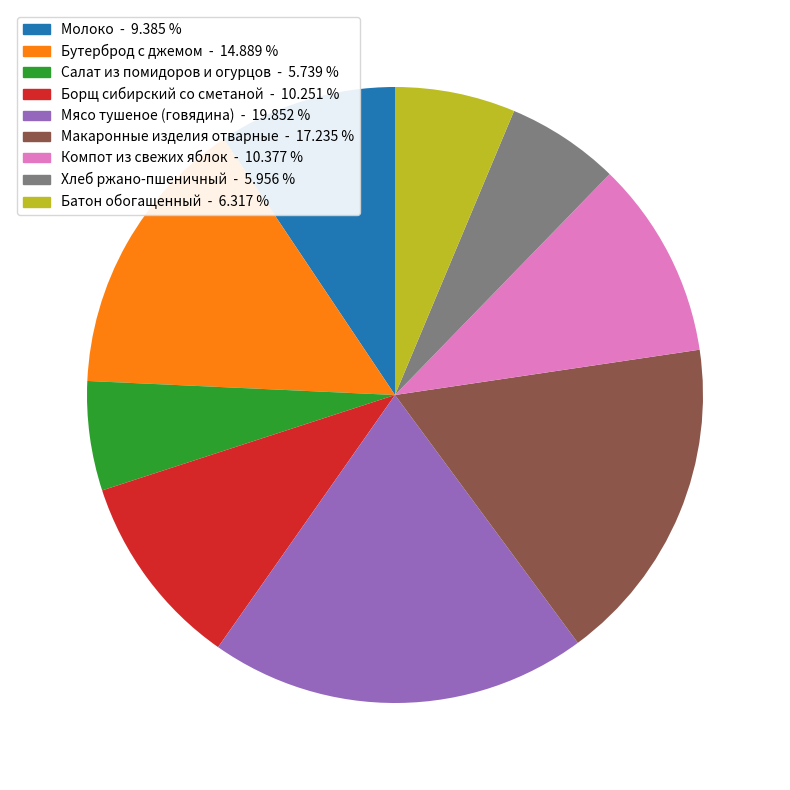

Which category has the biggest portion of the pie?

Мясо тушеное (говядина)